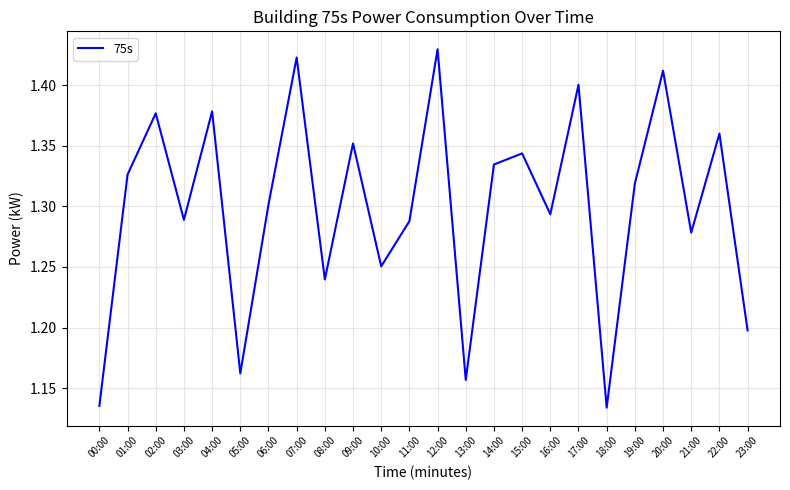

What position from the left is 23:00?

24